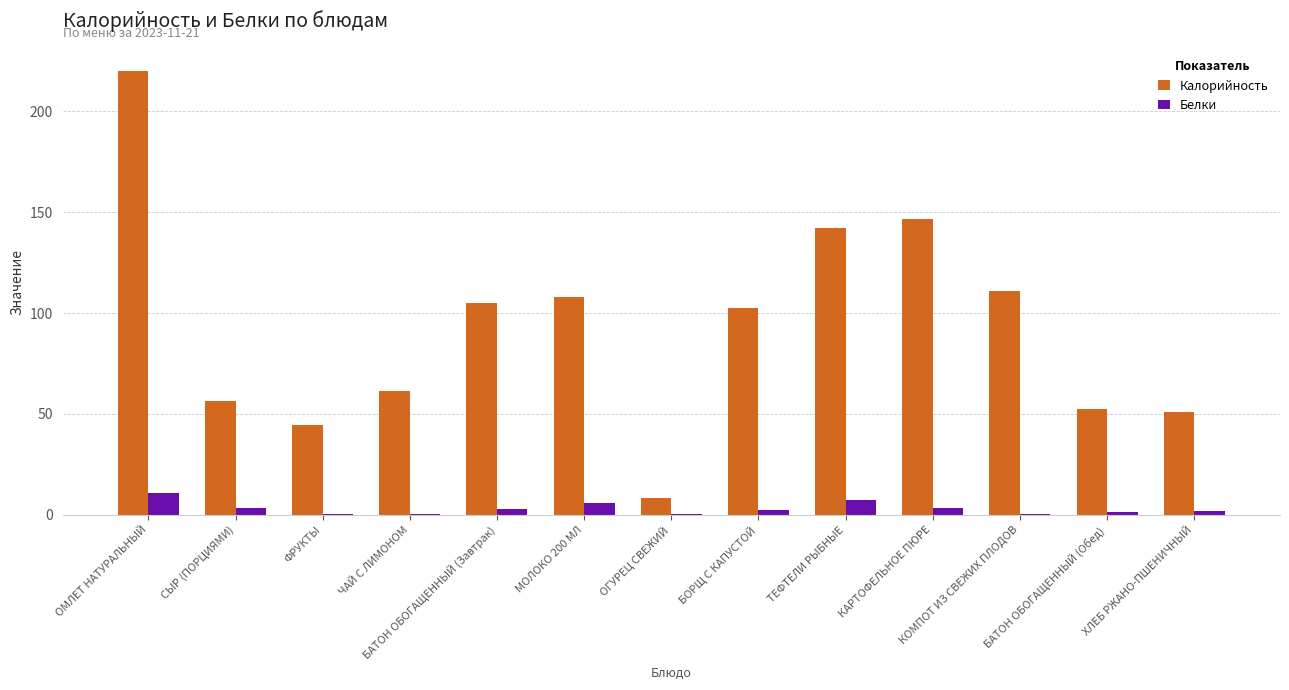

At which label does Белки first exceed 2?

ОМЛЕТ НАТУРАЛЬНЫЙ